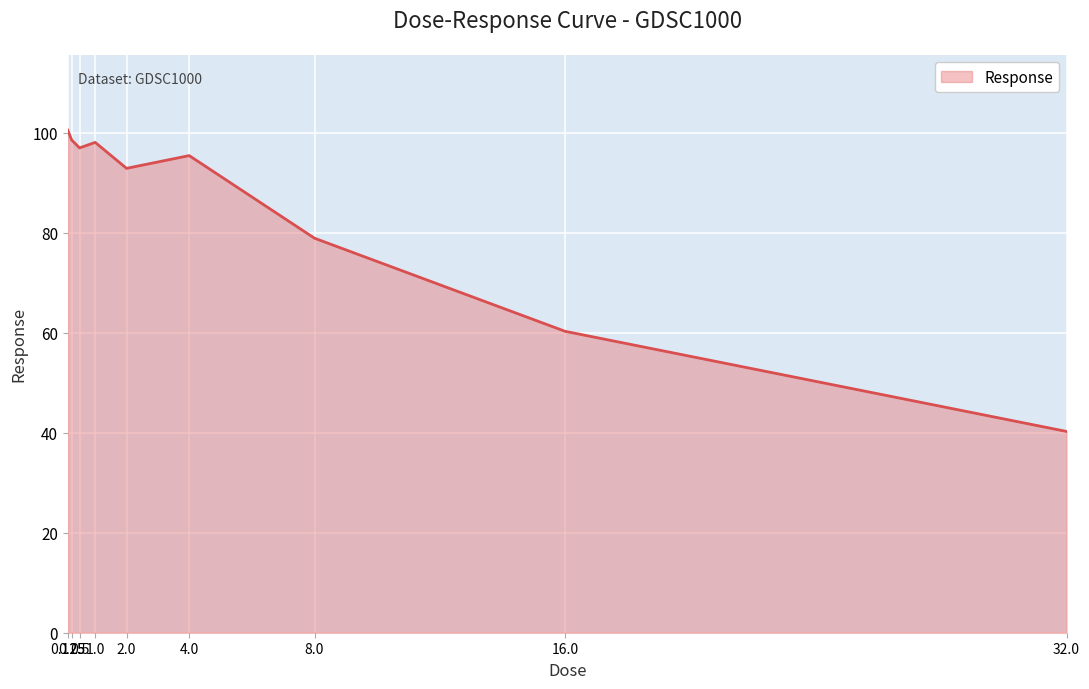

What is the minimum value shown in the chart?

40.2